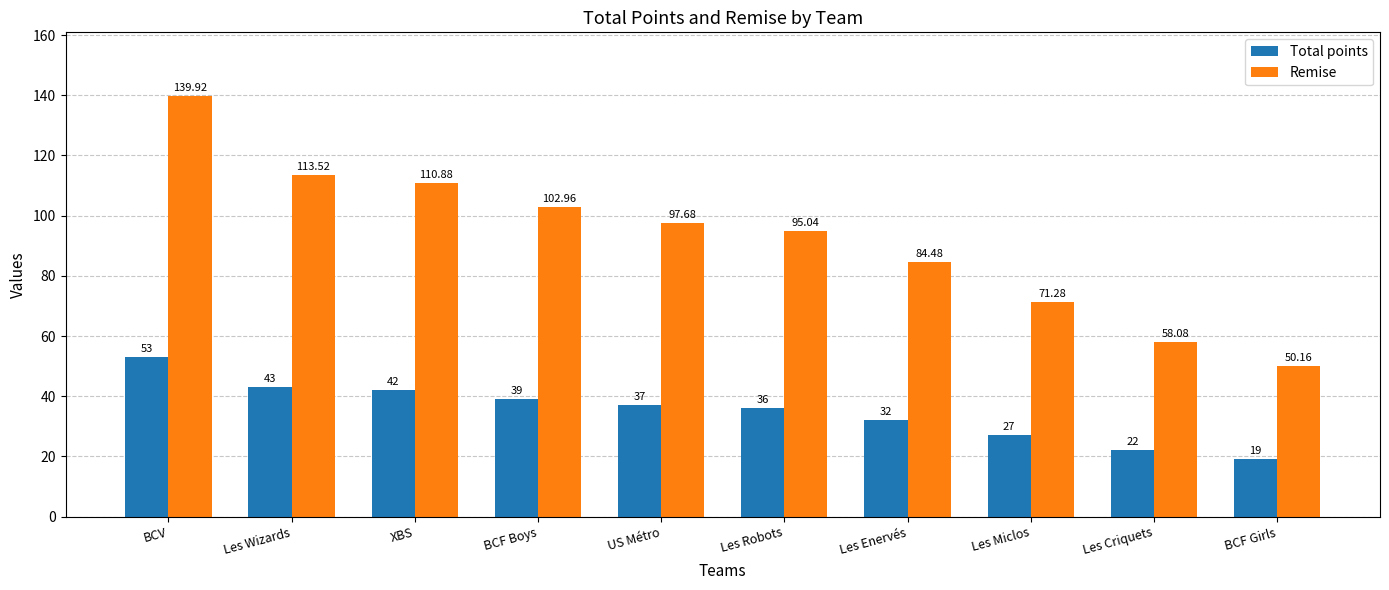

What is the smallest value displayed?

19.0